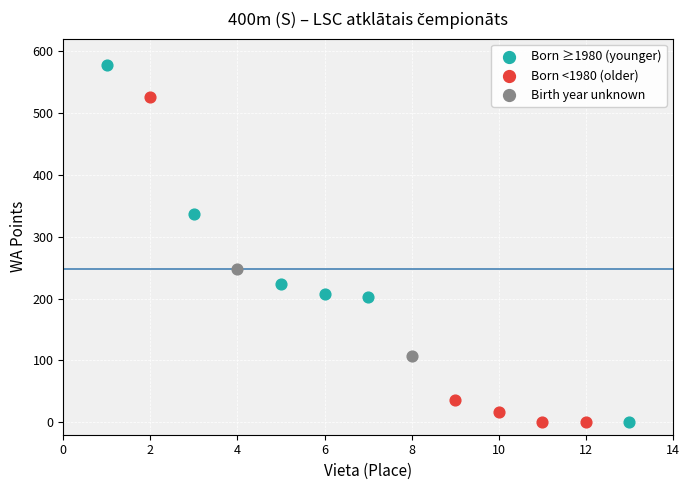

What are all the series names shown in the legend?

Born ≥1980 (younger), Born <1980 (older), Birth year unknown